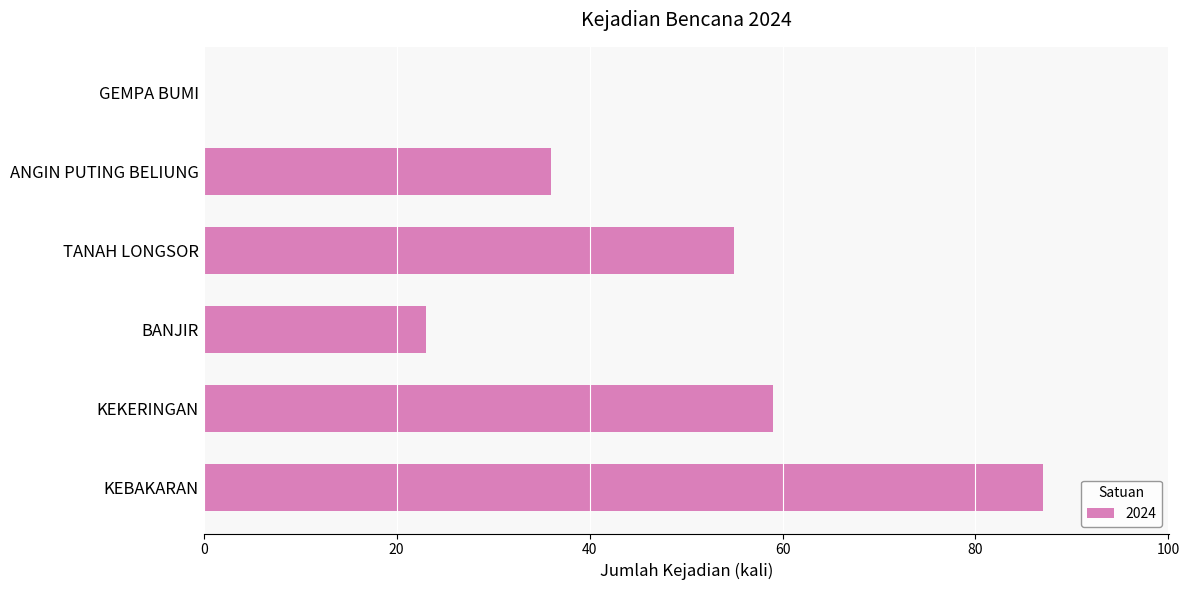

What is the sum of the values at TANAH LONGSOR and KEBAKARAN?

142